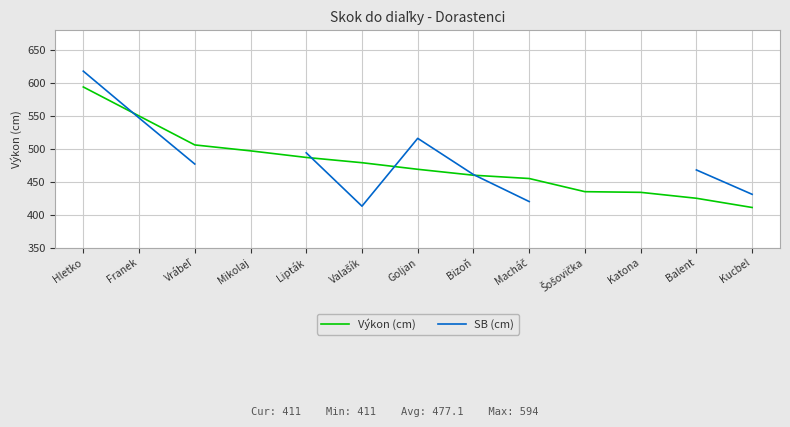

What is the label of the 5th point from the left?

Lipták